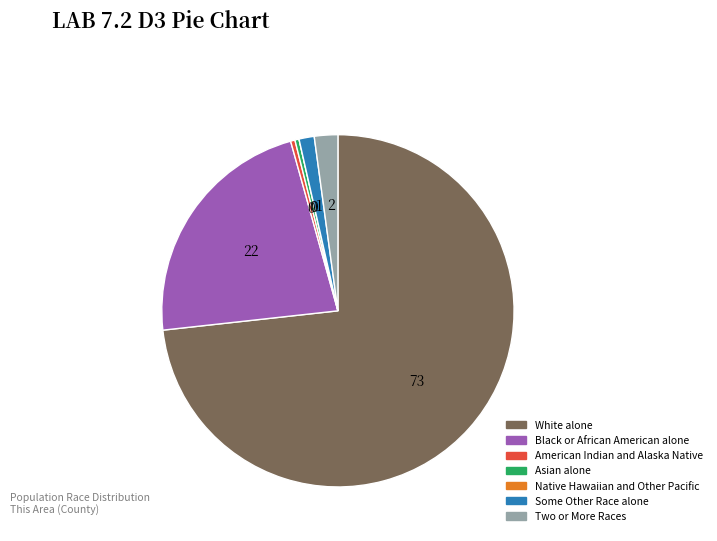

What is the ratio of the value at White alone to the value at Black or African American alone?

3.3